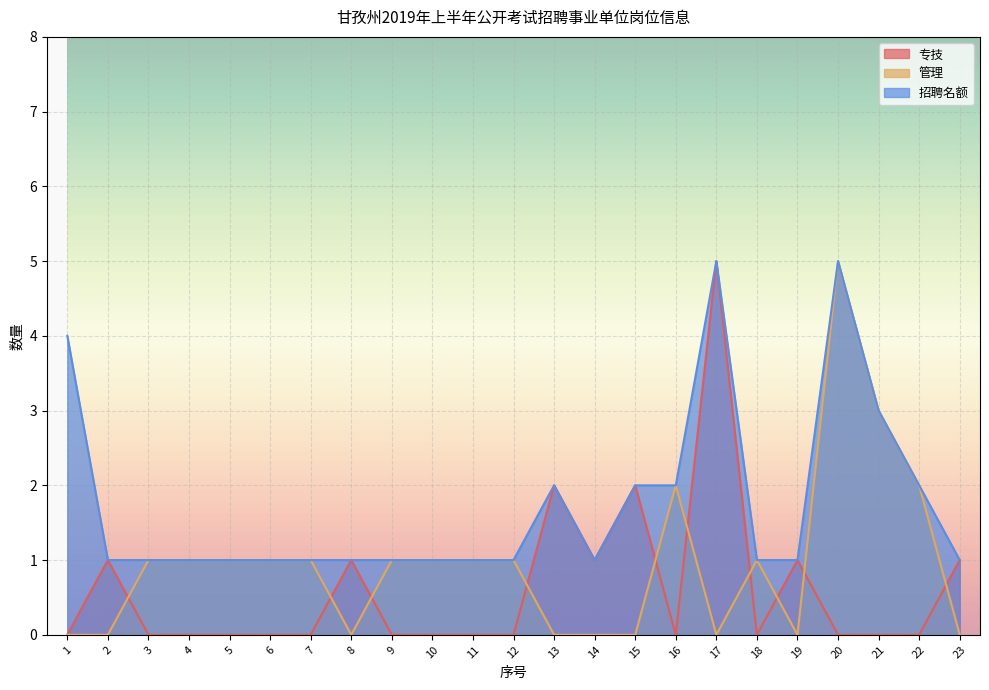

Reading left to right, transcribe all the data shown in this chart.

专技: 0	1	0	0	0	0	0	1	0	0	0	0	2	1	2	0	5	0	1	0	0	0	1
管理: 0	0	1	1	1	1	1	0	1	1	1	1	0	0	0	2	0	1	0	5	3	2	0
招聘名额: 4	1	1	1	1	1	1	1	1	1	1	1	2	1	2	2	5	1	1	5	3	2	1